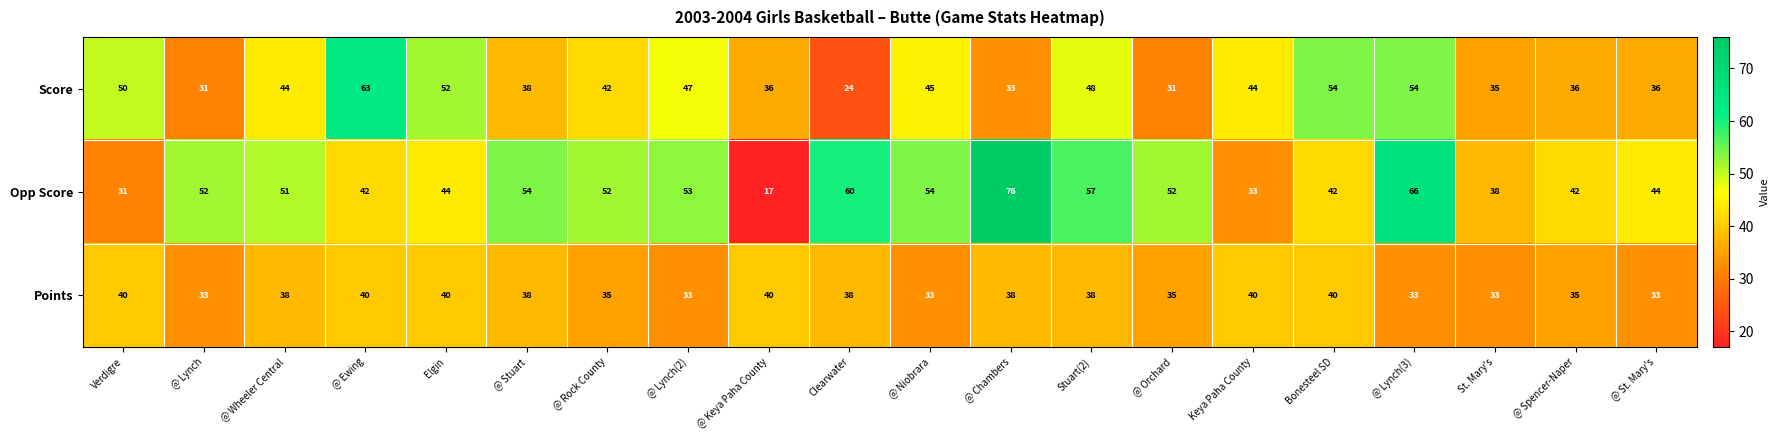

Which series has the largest range (max minus min)?

Opp Score